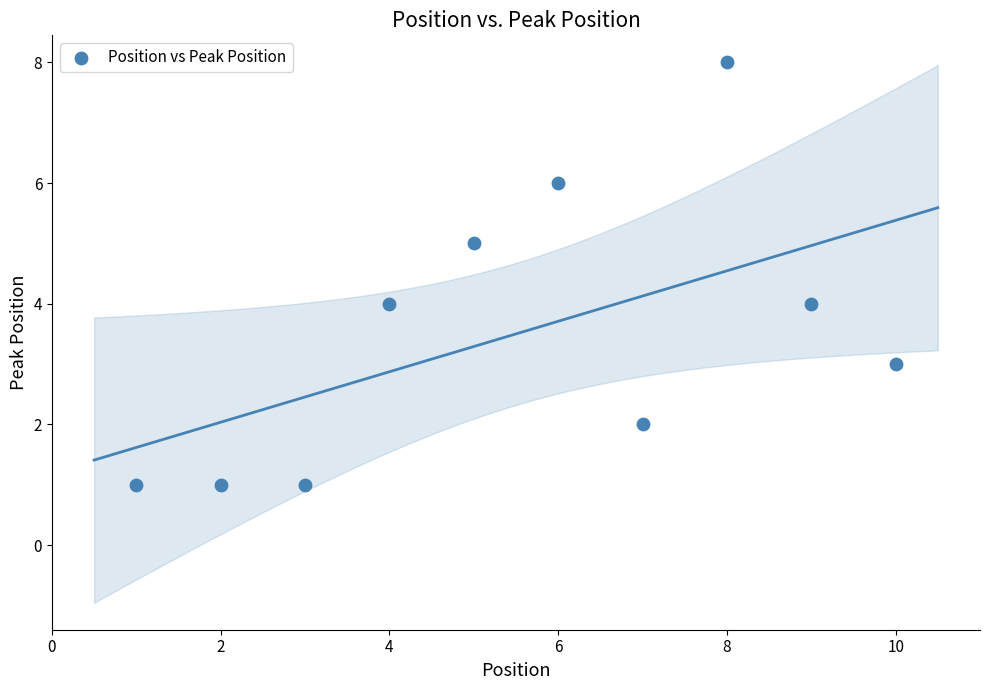

What is the average Y value?

4